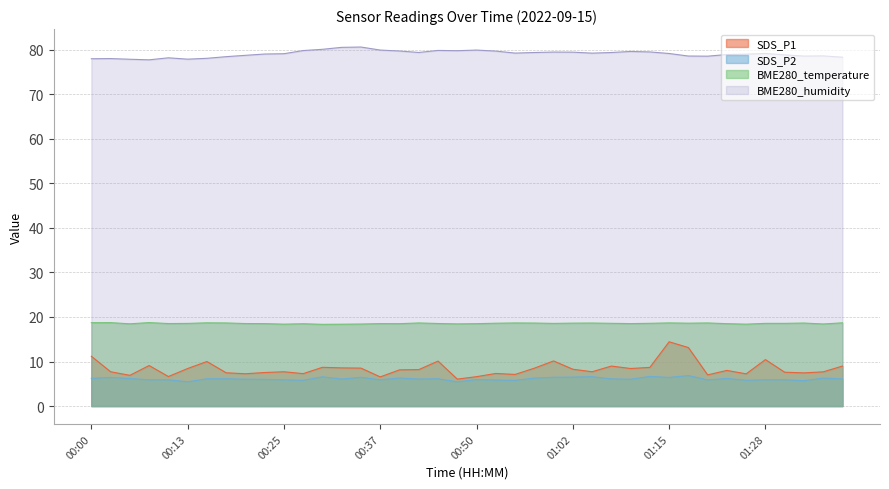

True or false: SDS_P2 has a value of 1.2 at 00:50.

False